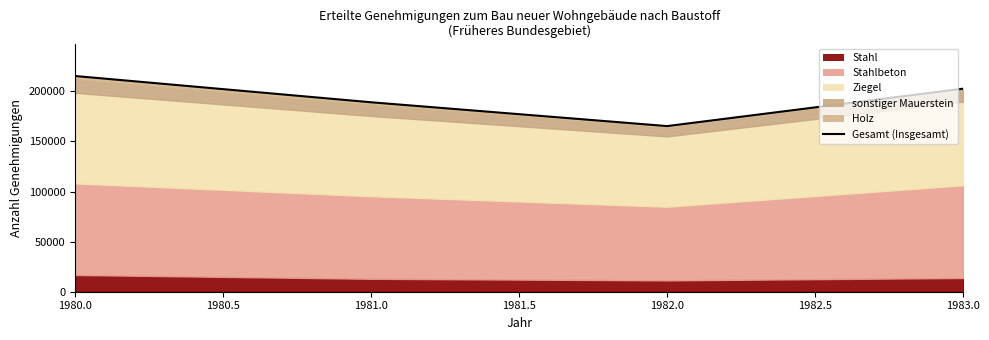

What is the maximum value shown in the chart?

215351